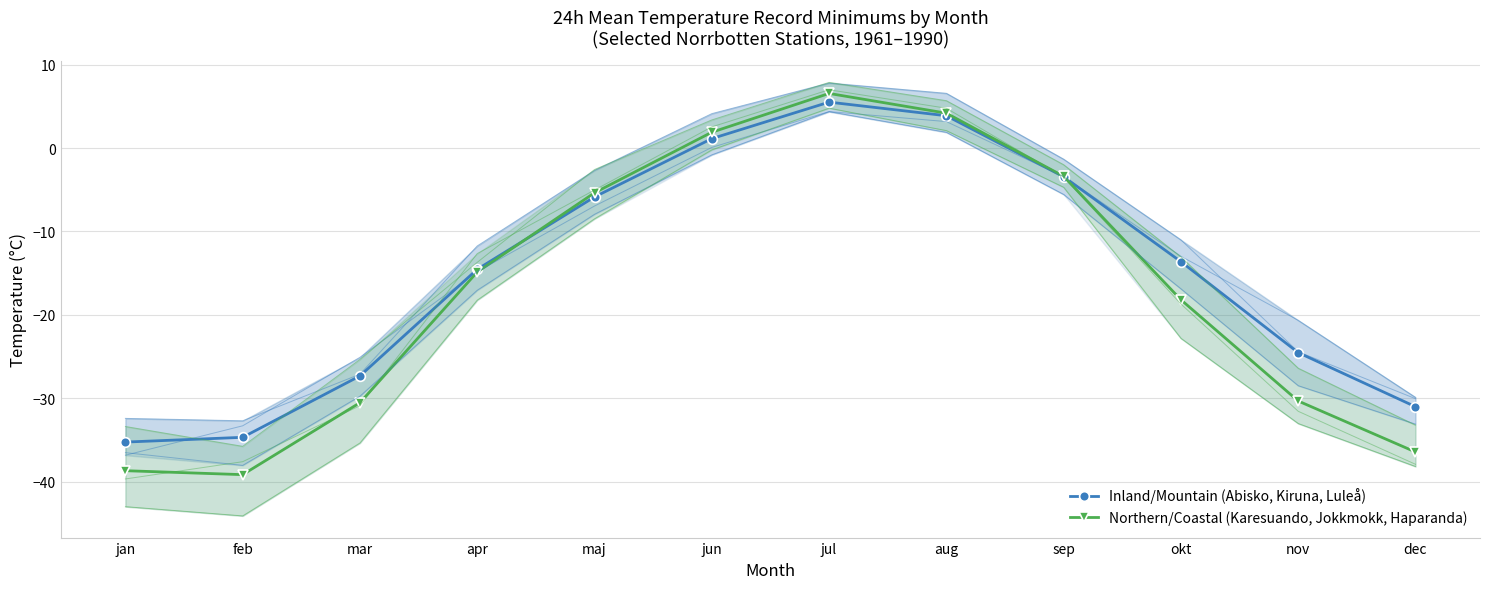

True or false: Inland/Mountain (Abisko, Kiruna, Luleå) has more than 0 interior local peaks.

True